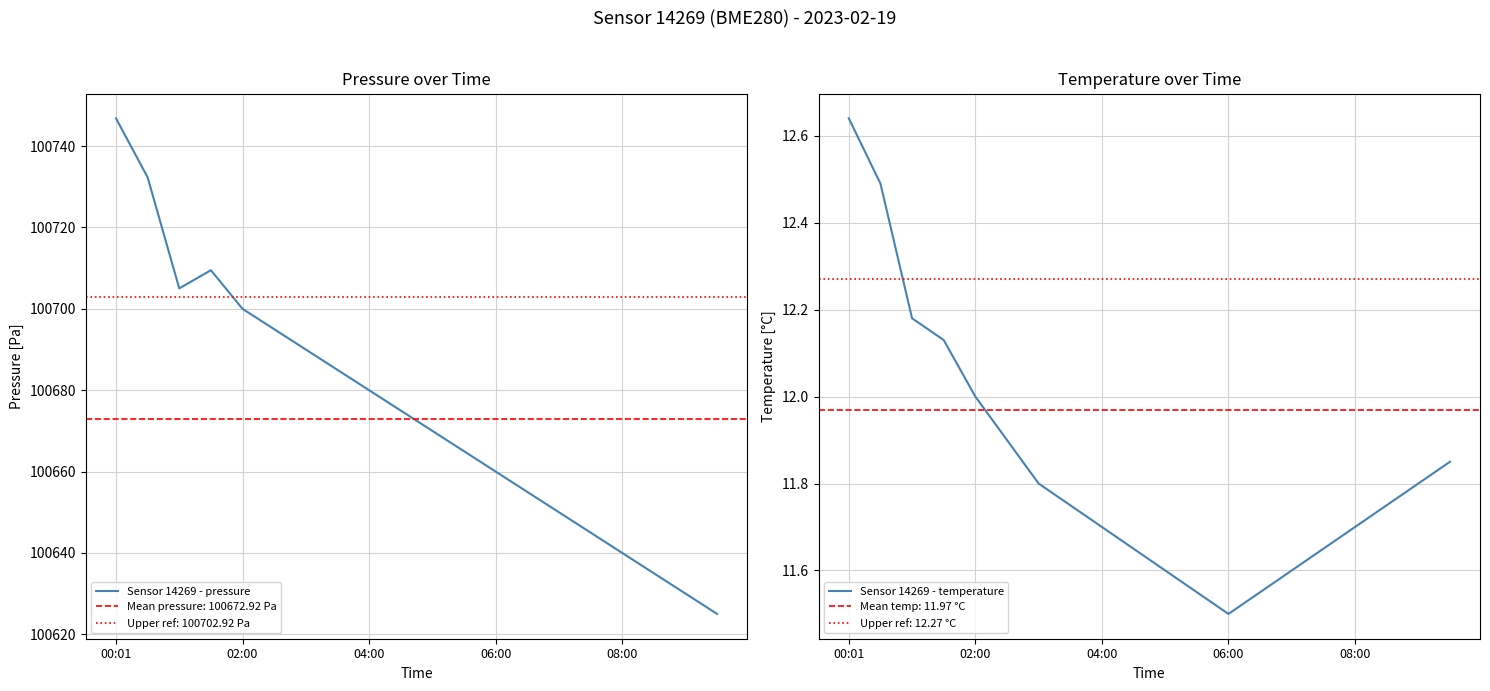

True or false: Sensor 14269 - pressure has more than 1 points higher than both neighbors.

False